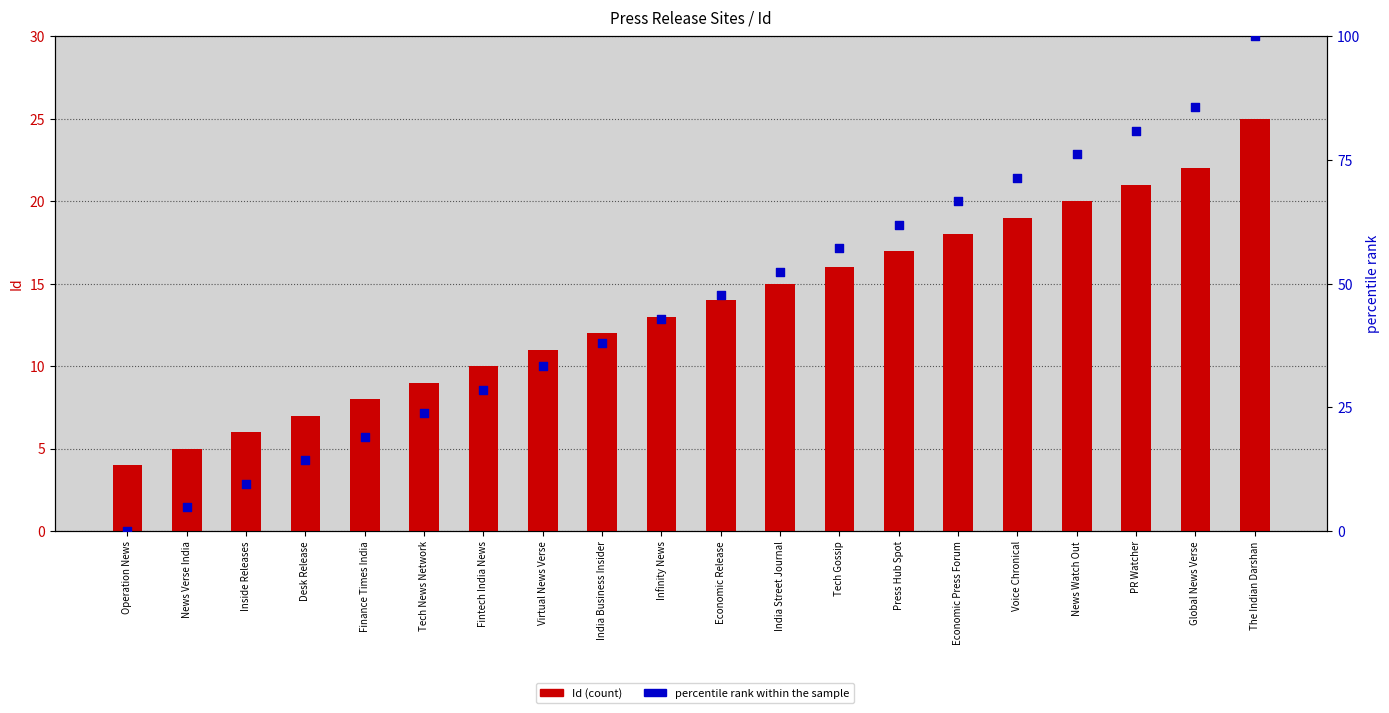

What are all the series names shown in the legend?

Id, percentile rank within the sample